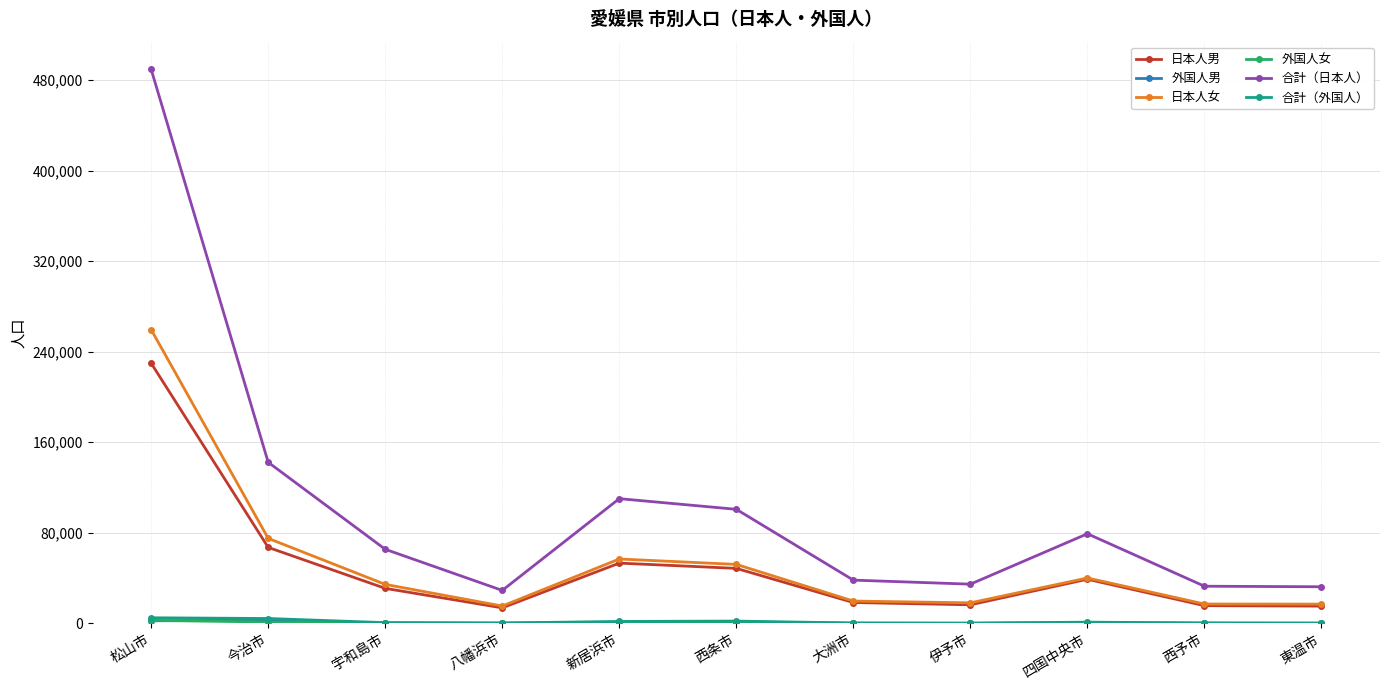

True or false: 合計（日本人） and 日本人男 cross at least once.

False